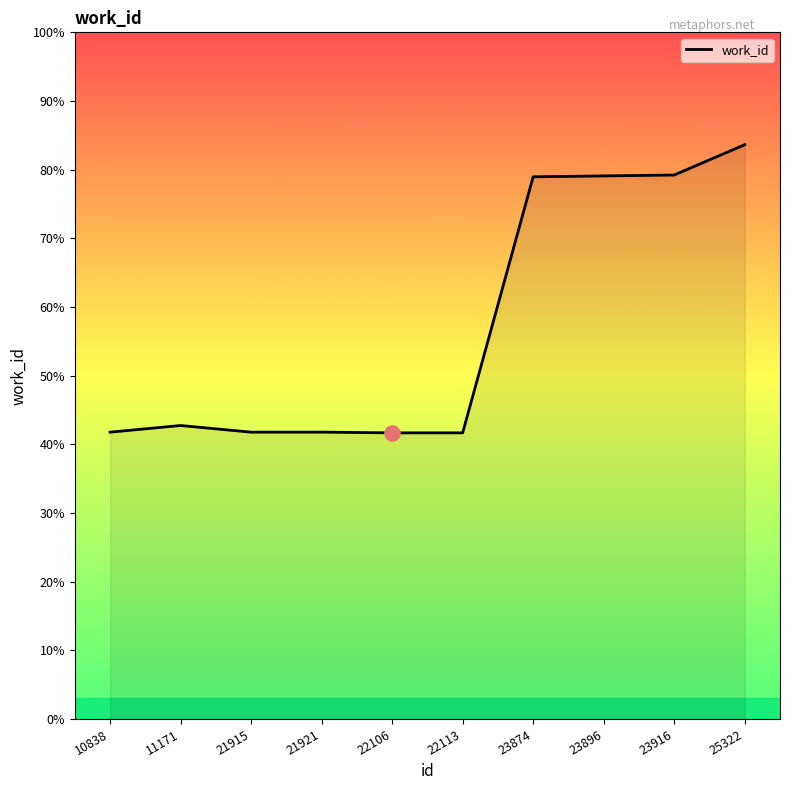

Does the chart have visible grid lines?

No